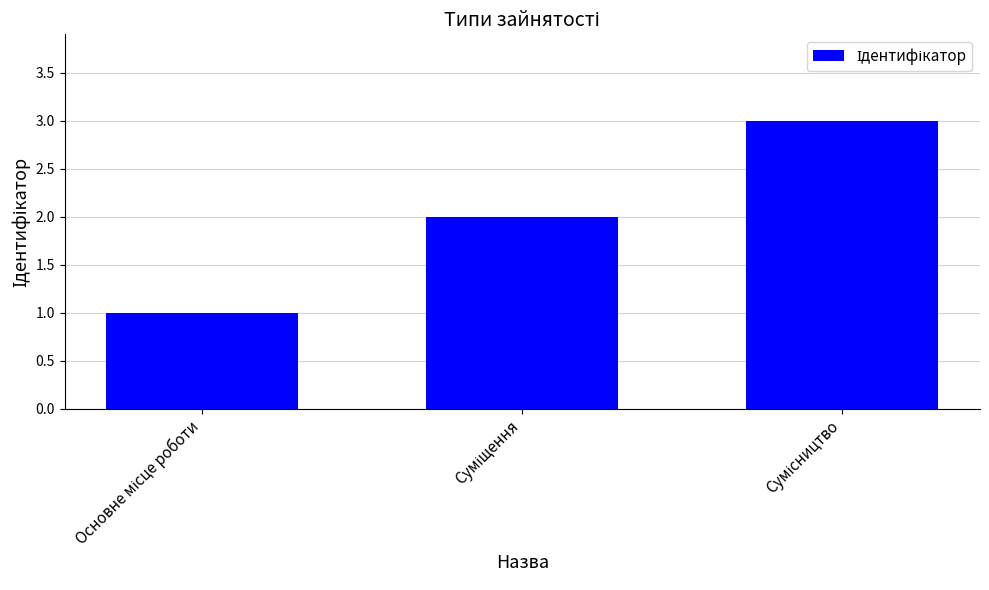

What is the difference between the maximum and second lowest values?

1